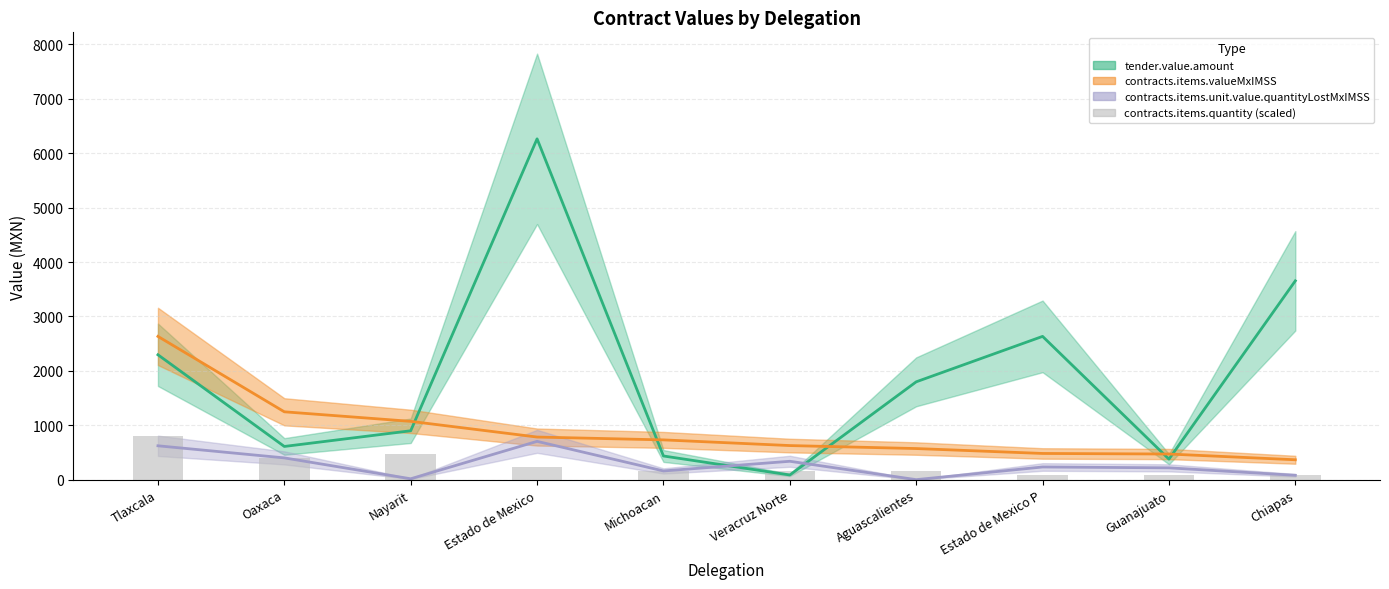

At which category is the sum across all series the highest?

Estado de Mexico